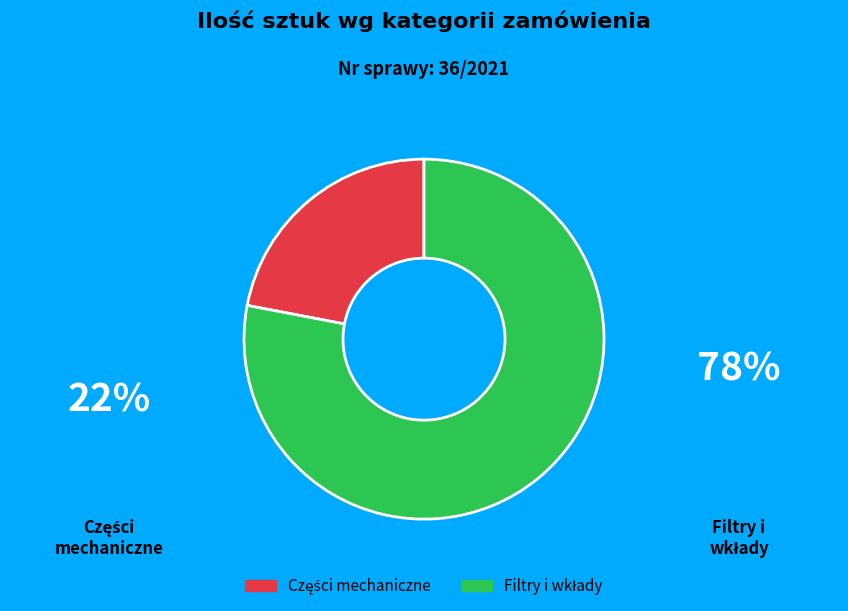

Is there a majority slice in this chart?

Yes